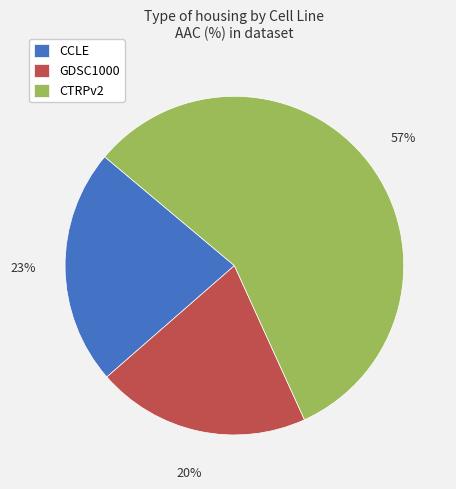

To the nearest percent, what is the average slice percentage?

33%